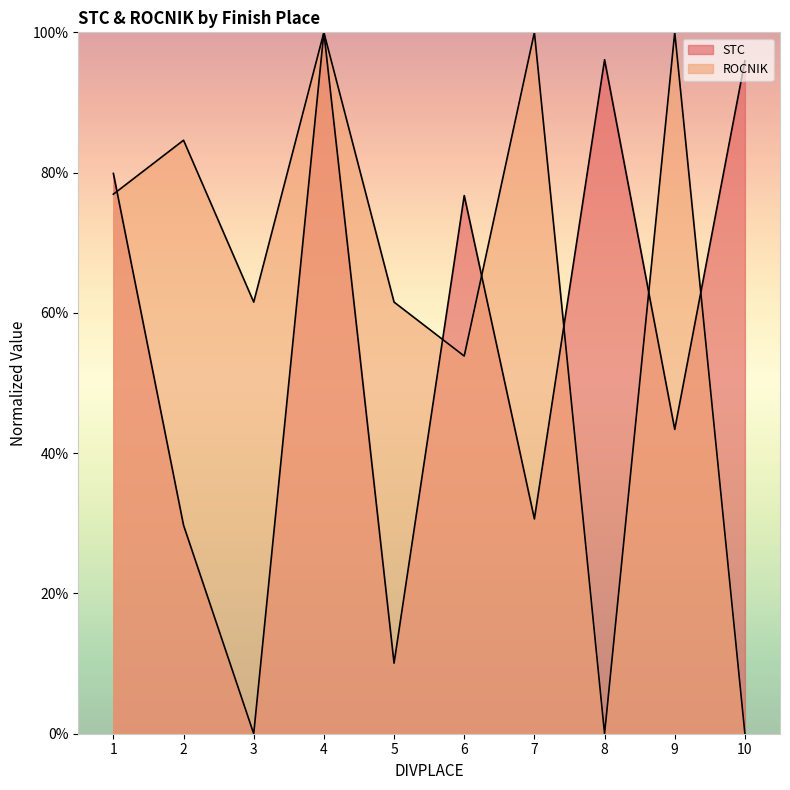

List the series in order of their overall mean, highest first.

ROCNIK, STC